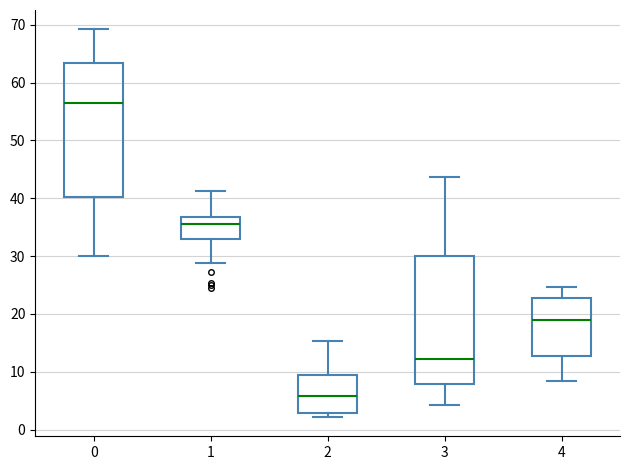

Reading left to right, read every box against the y-axis: the position of its median line, the range the box covers, and the ends of its whiskers. The values are not printed on the chart, so give them approximately, as read against the axis.

0: median 56, box 40 to 63, whiskers 30 to 69
1: median 36, box 33 to 37, whiskers 29 to 41
2: median 6, box 3 to 10, whiskers 2 to 15
3: median 12, box 8 to 30, whiskers 4 to 44
4: median 19, box 13 to 23, whiskers 8 to 25